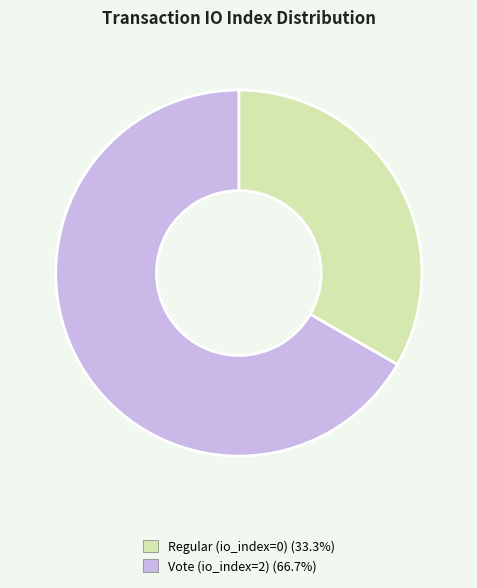

Rank the categories by value from lowest to highest.

Regular (io_index=0), Vote (io_index=2)